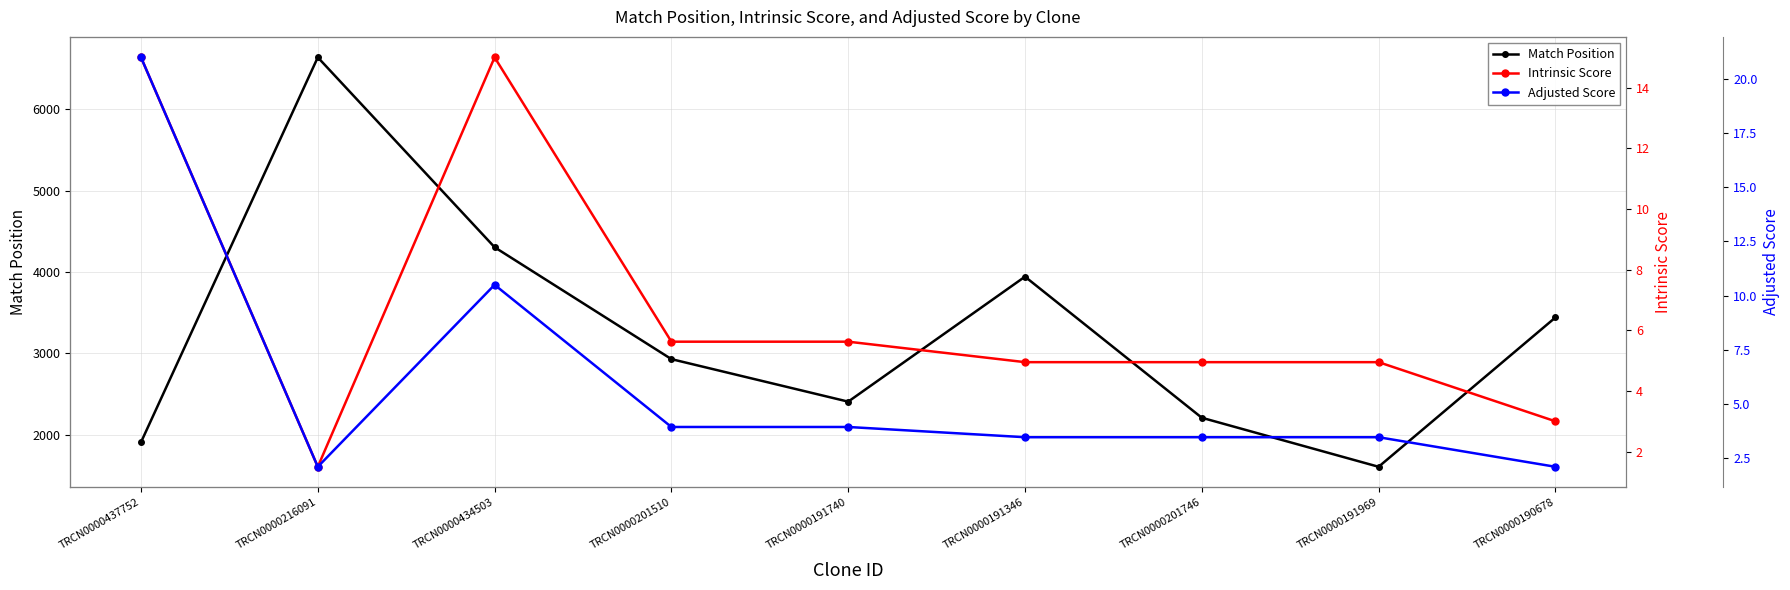

The Intrinsic Score series shows 19.9 at TRCN0000437752. True or false?

False